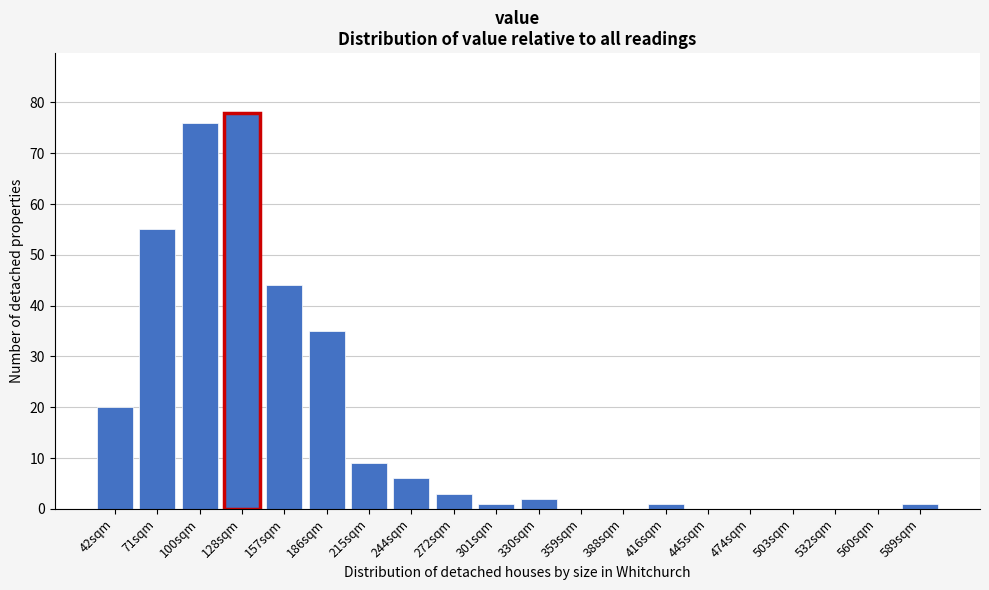

Reading right to left, what are all the values shown in this chart?

589sqm=1	560sqm=0	532sqm=0	503sqm=0	474sqm=0	445sqm=0	416sqm=1	388sqm=0	359sqm=0	330sqm=2	301sqm=1	272sqm=3	244sqm=6	215sqm=9	186sqm=35	157sqm=44	128sqm=78	100sqm=76	71sqm=55	42sqm=20